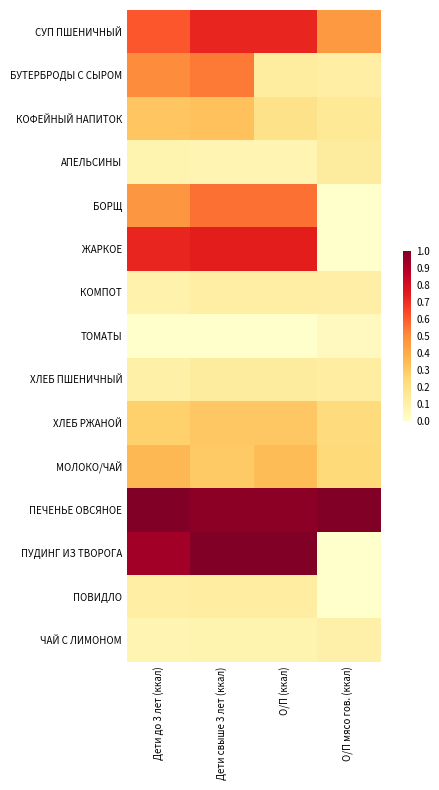

Which series has the widest spread of values?

ПУДИНГ ИЗ ТВОРОГА